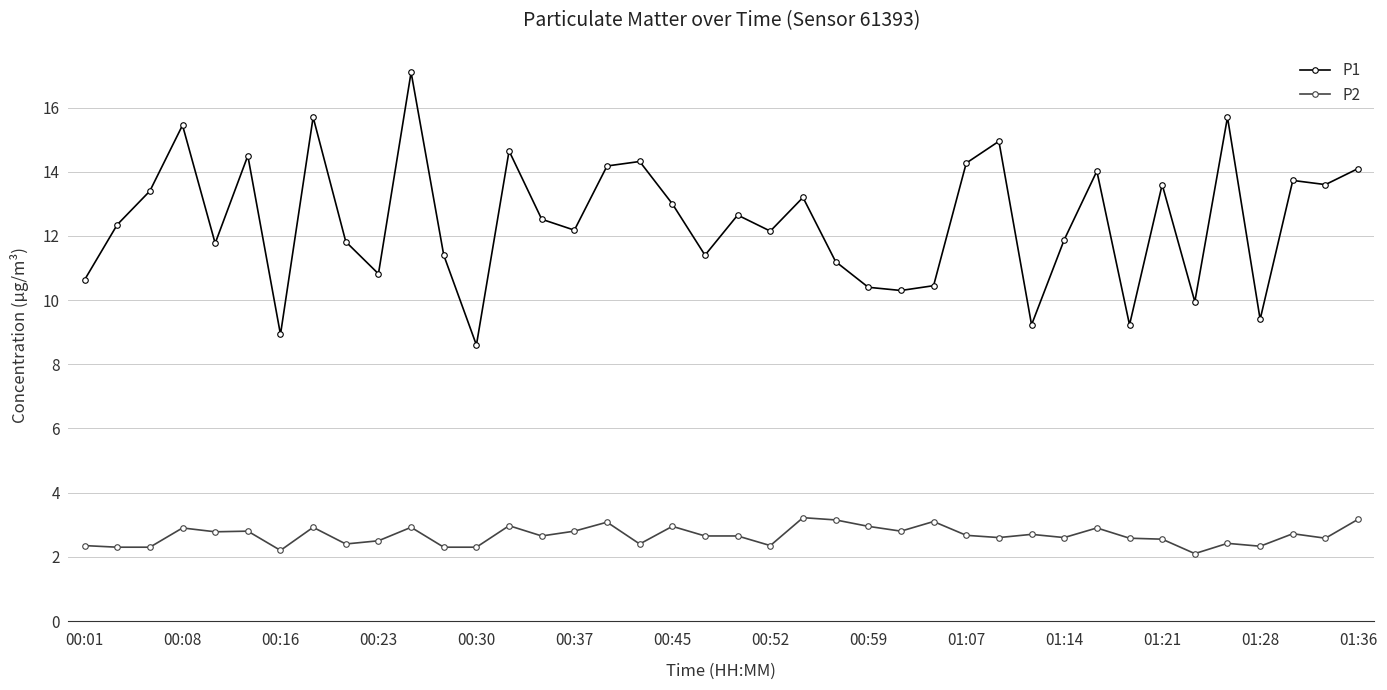

What is the value of the P2 point at the 7th from the left?

2.2